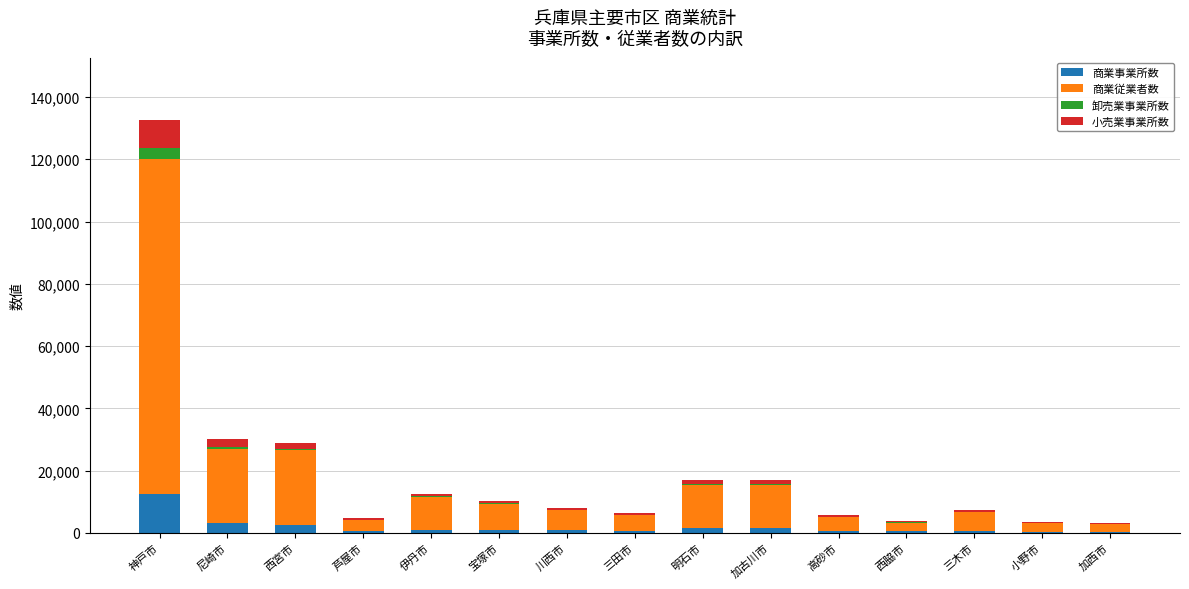

How many distinct data groups are displayed?

4